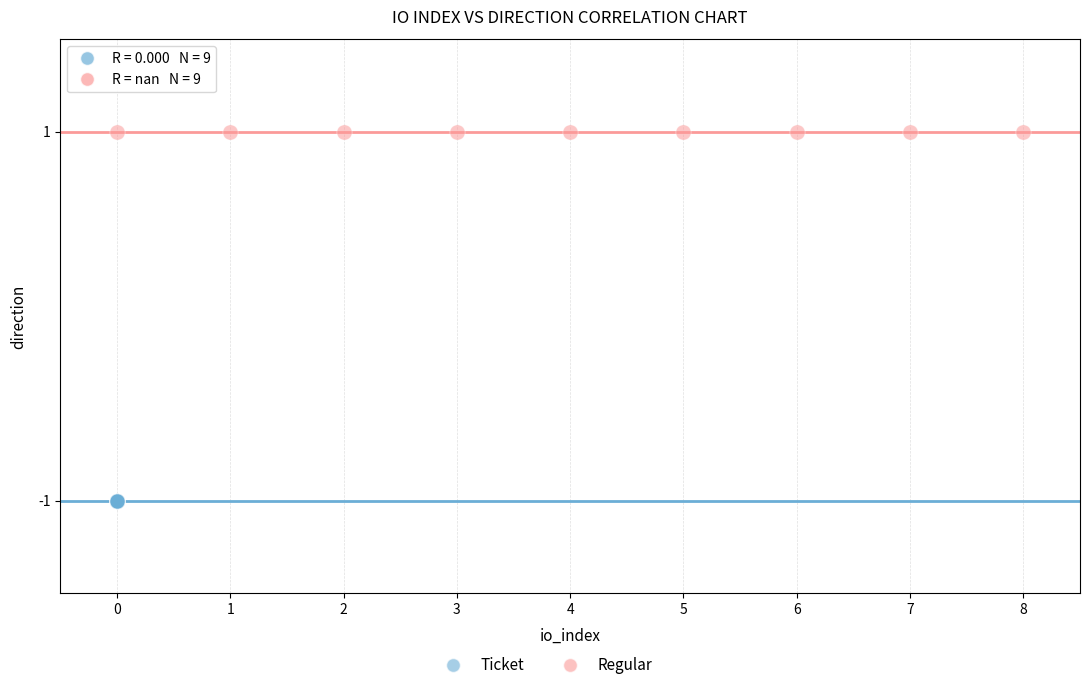

Which series reaches the minimum Y coordinate?

Ticket